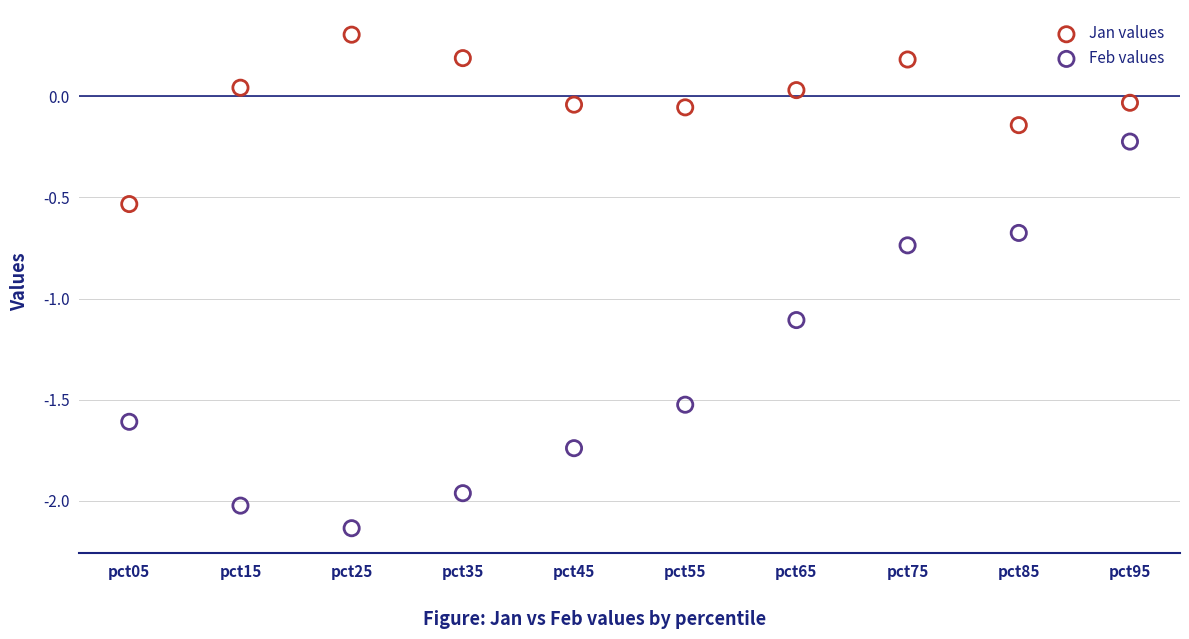

Across all data points, what is the range of Y values (max minus min)?

2.4